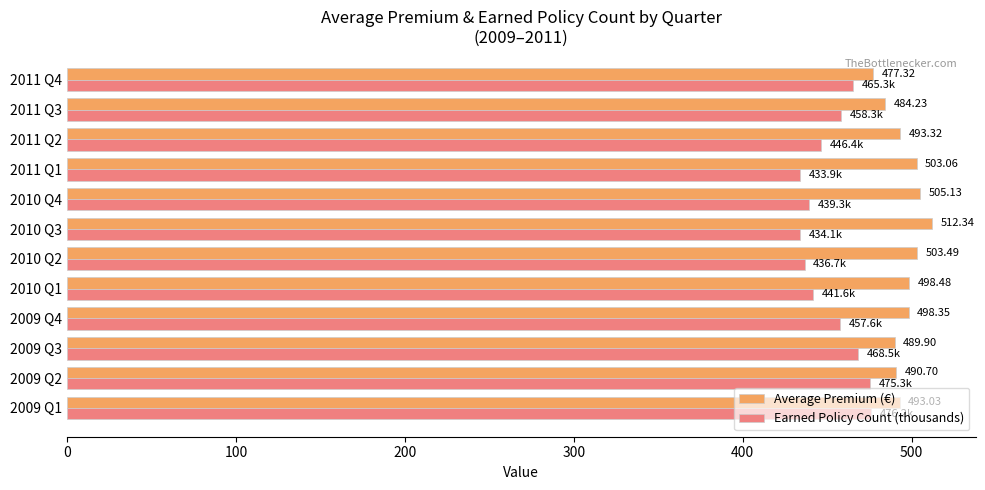

Which series has the largest total across all categories?

Average Premium (€)